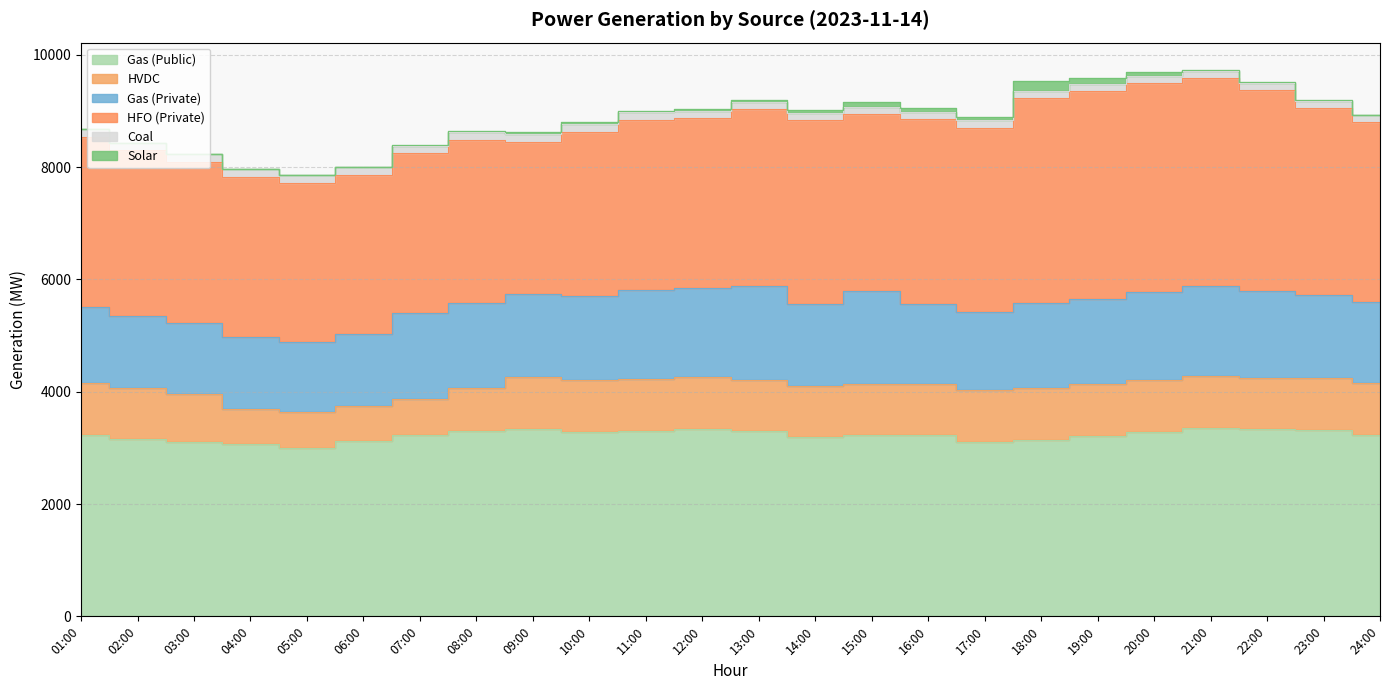

The HFO (Private) series shows 3279 at 17:00. True or false?

True